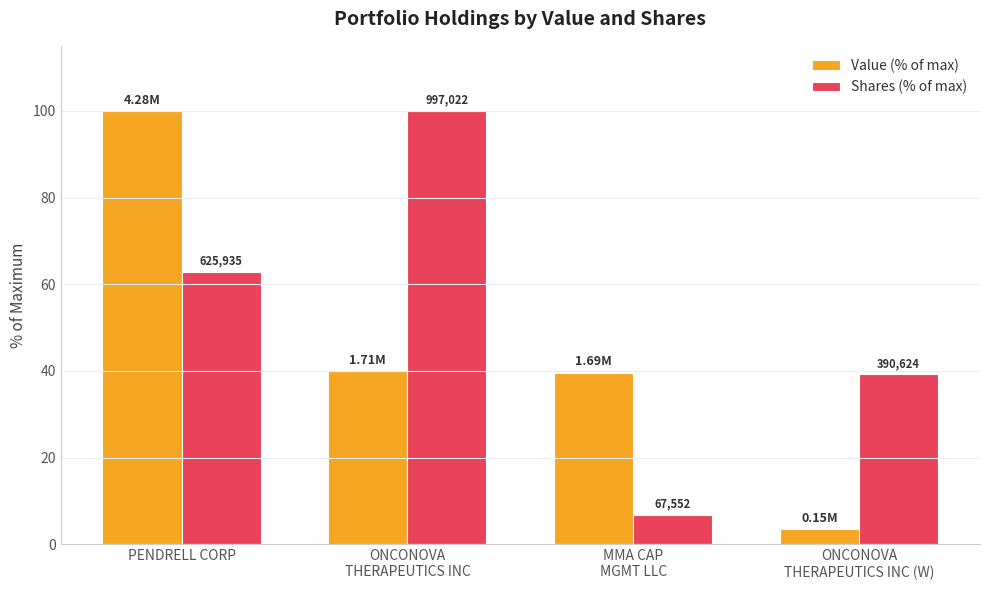

At PENDRELL CORP, list the series in order from smallest to largest.

Shares (% of max), Value (% of max)